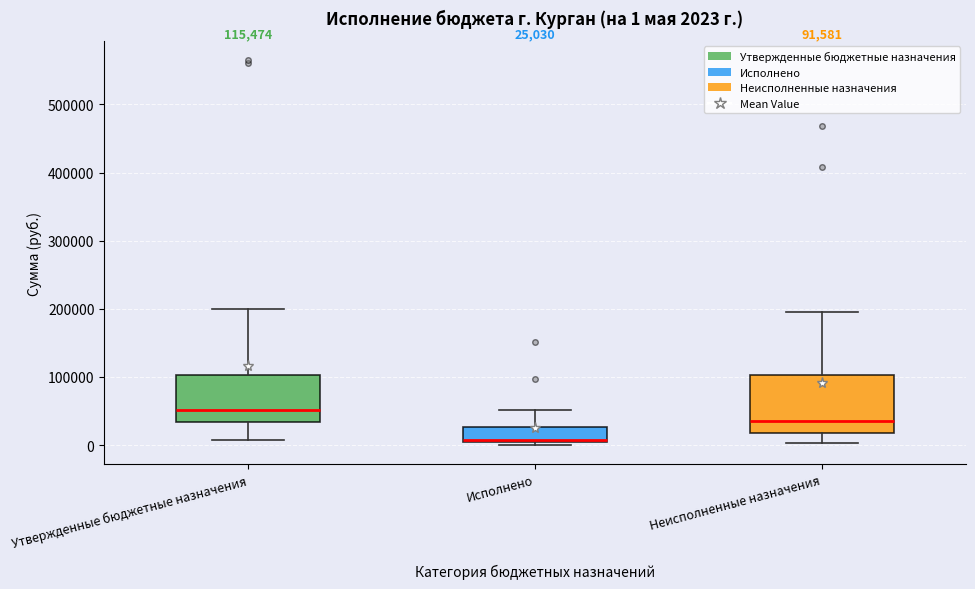

Comparing the boxes themselves (not the whiskers), which one is the tallest?

Неисполненные назначения